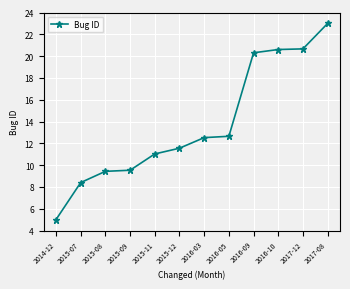

True or false: there are more than 2 points higher than both neighbors.

False